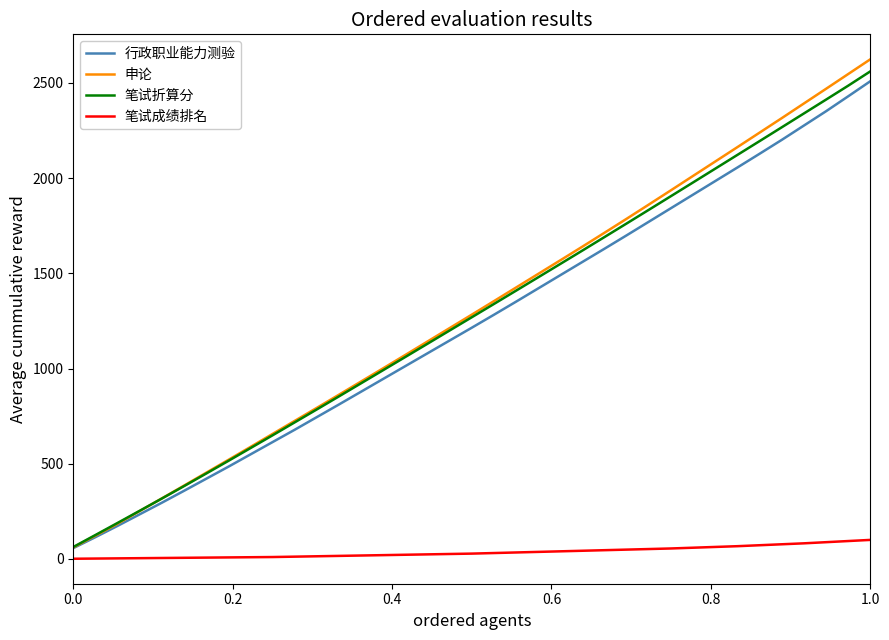

Which series has the largest range (max minus min)?

申论